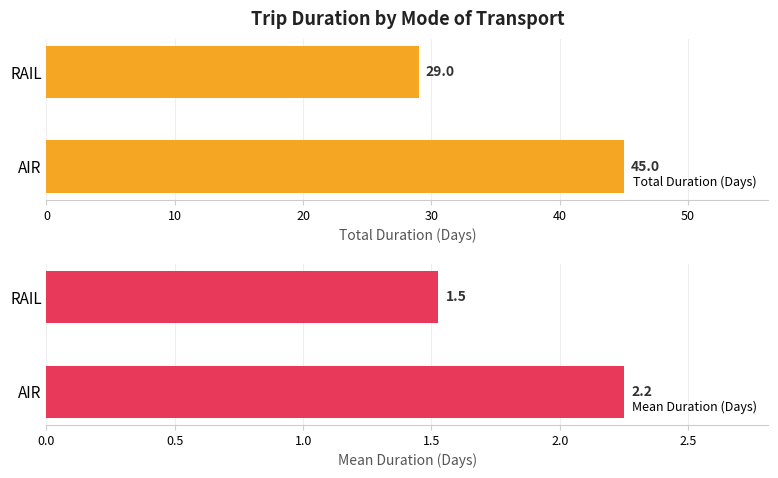

What are all the series names shown in the legend?

Total Duration (Days), Mean Duration (Days)